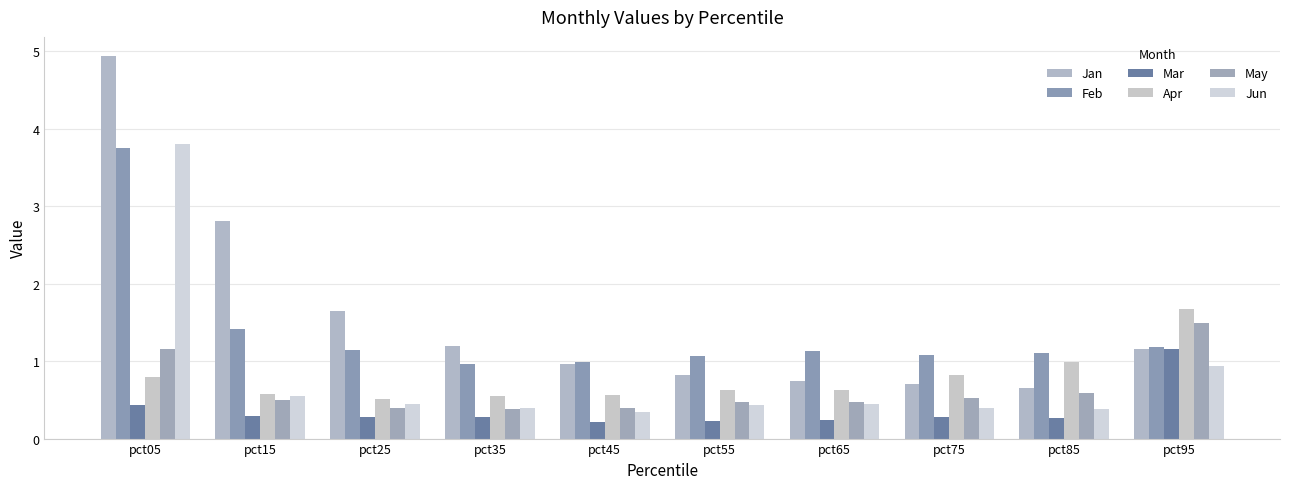

What is the approximate value of Jan at pct95?

1.2